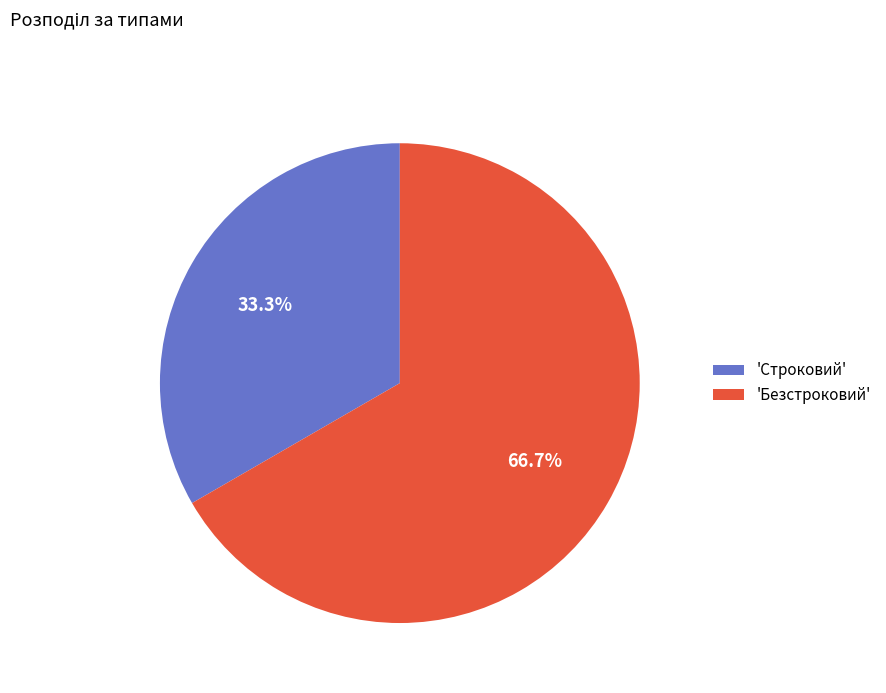

Is there any slice that represents more than half of the pie?

Yes